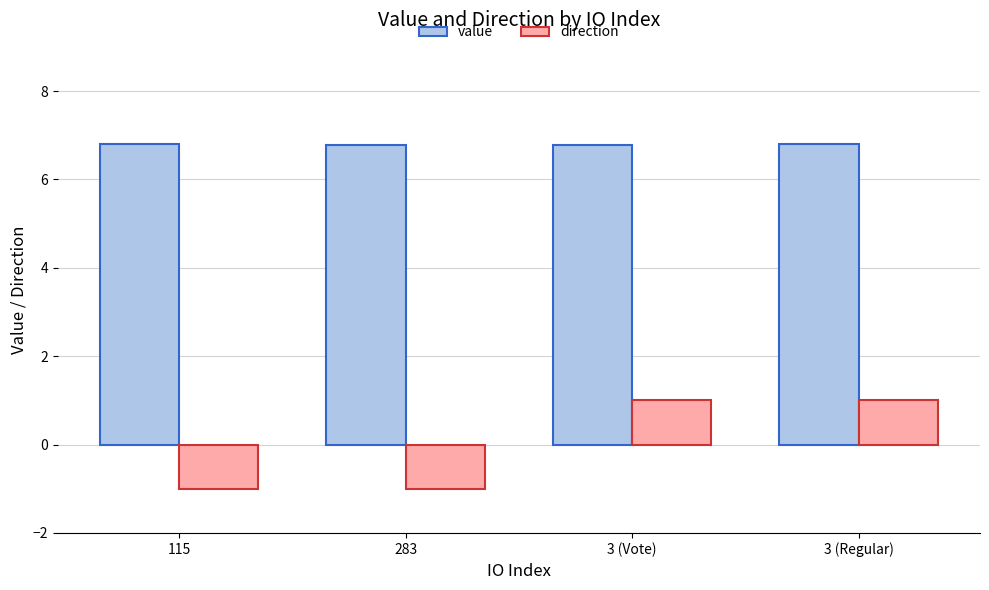

What is the total value across all series at 283?

5.8